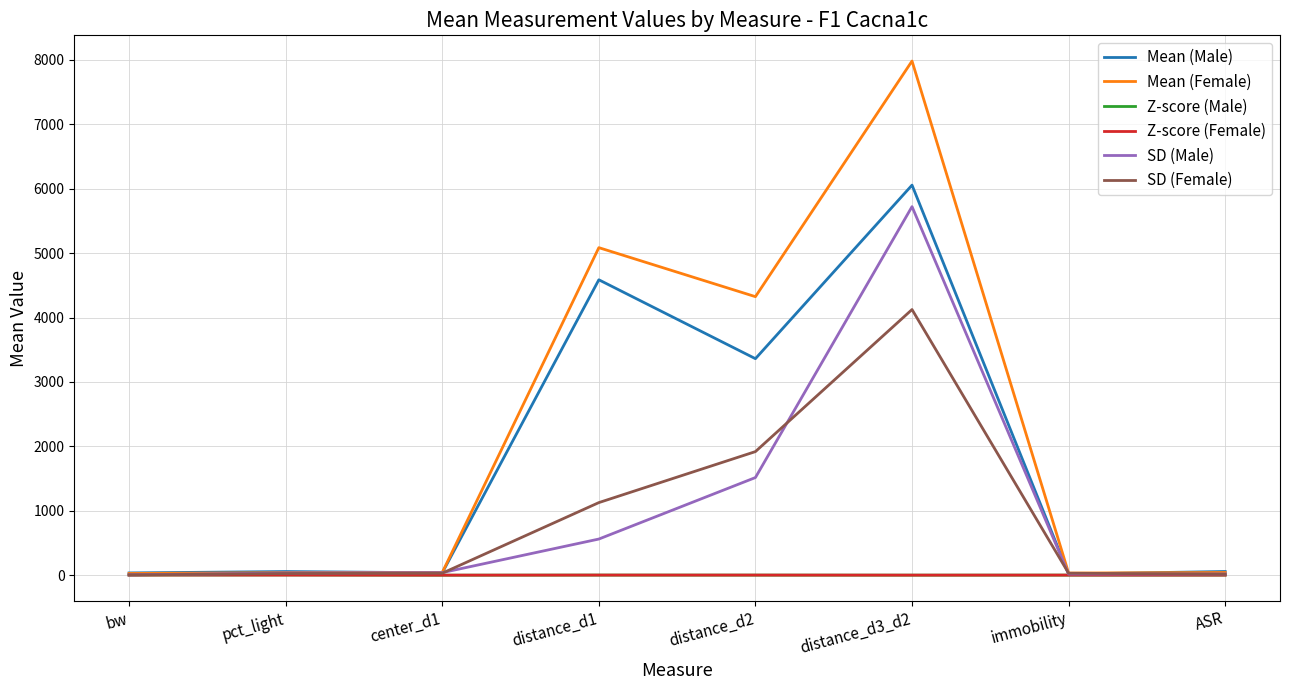

Which series has the largest range (max minus min)?

Mean (Female)